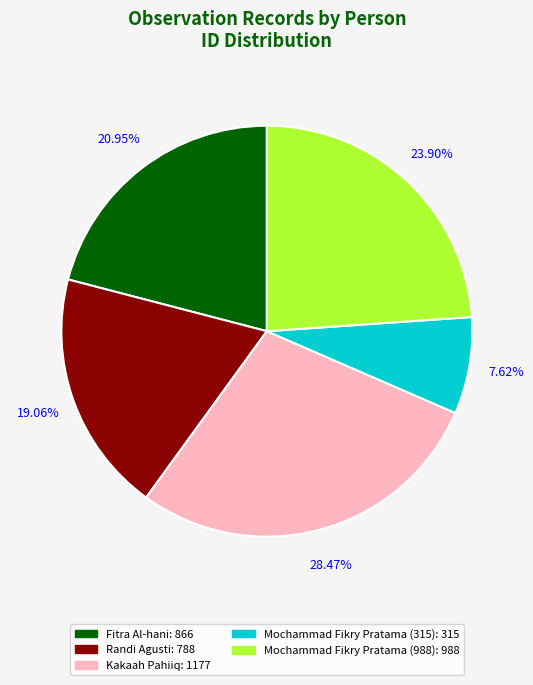

What percentage do Mochammad Fikry Pratama (988) and Randi Agusti together represent?

43.0%